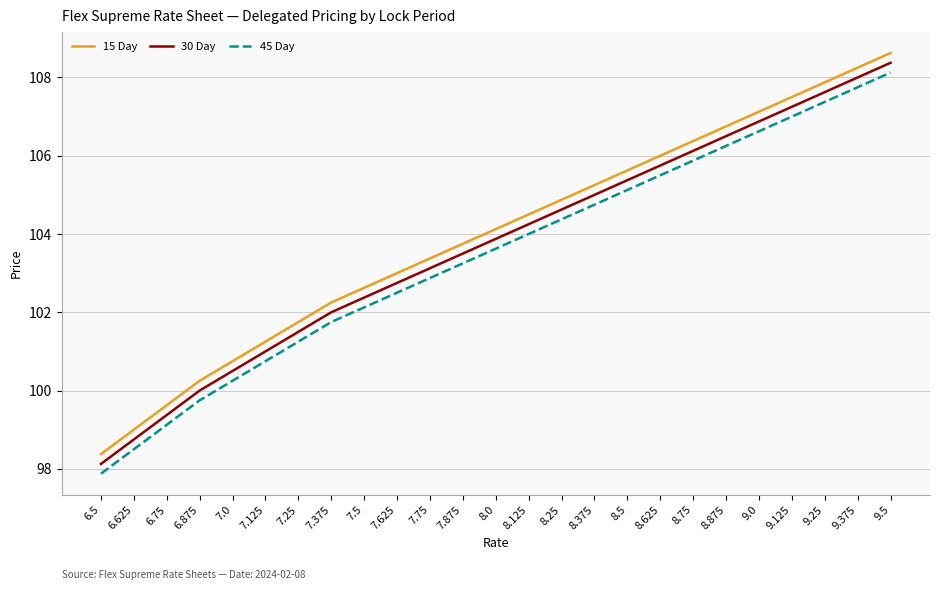

What is the approximate value of 45 Day at 9.0?

106.6